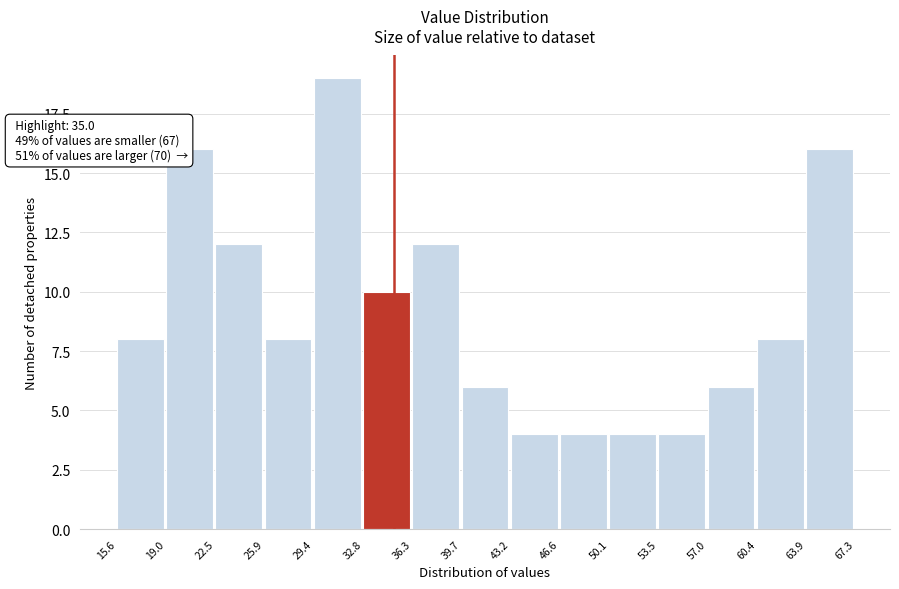

Which range on the x-axis has the tallest bar?

29.4 to 32.8